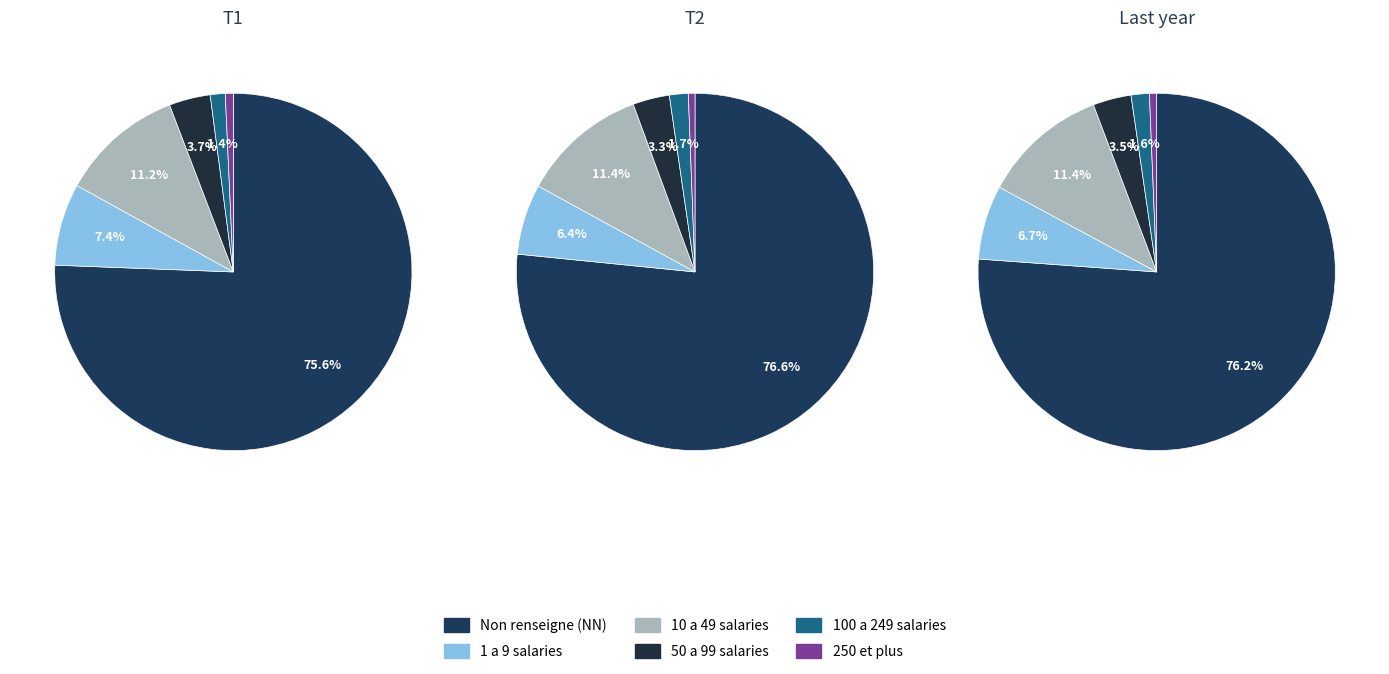

True or false: 41 accounts for 9% of the total.

False